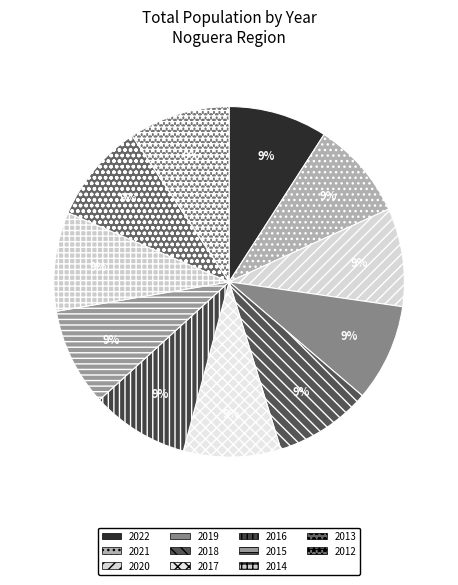

Is the sum of 2015 and 2018 greater than half?

No